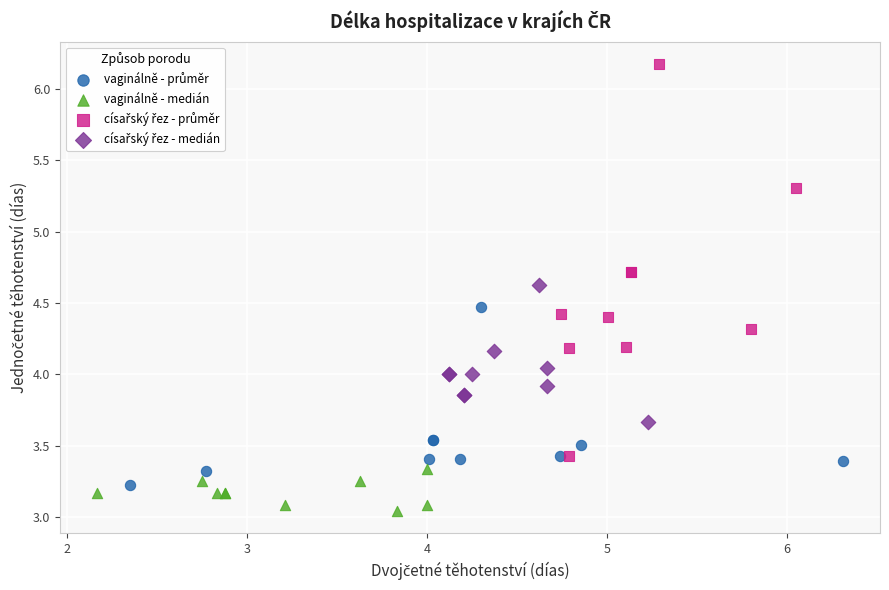

Which series reaches the minimum Y coordinate?

vaginálně - medián